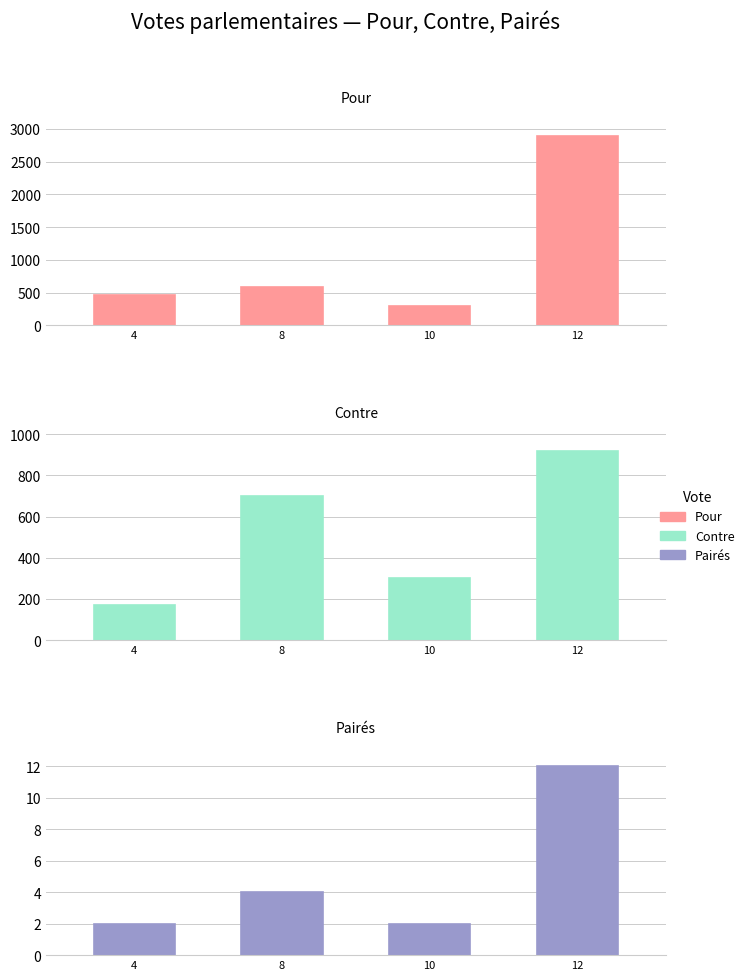

What is the difference between the second highest and minimum values in the Pour series?

281